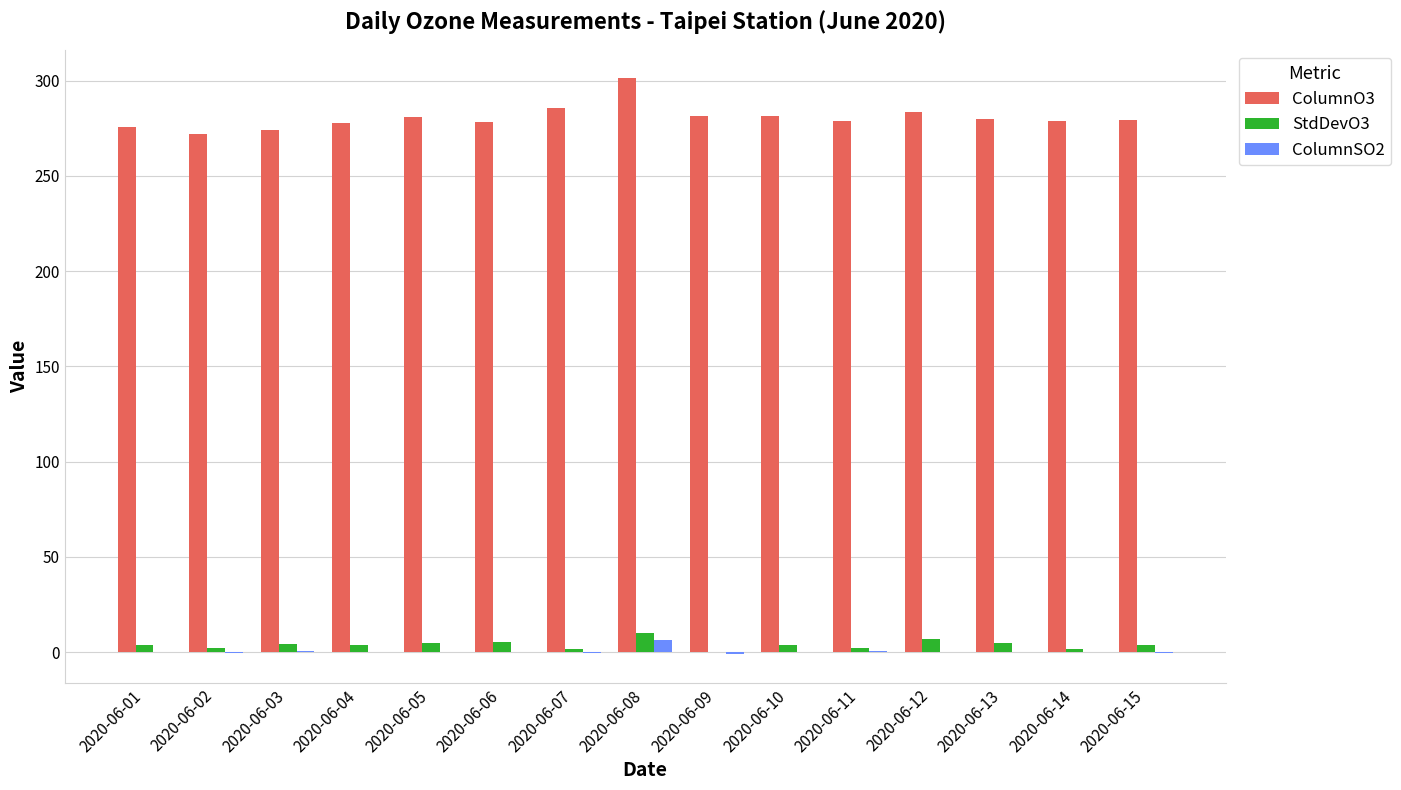

What is the highest value of the ColumnSO2 series?

6.5